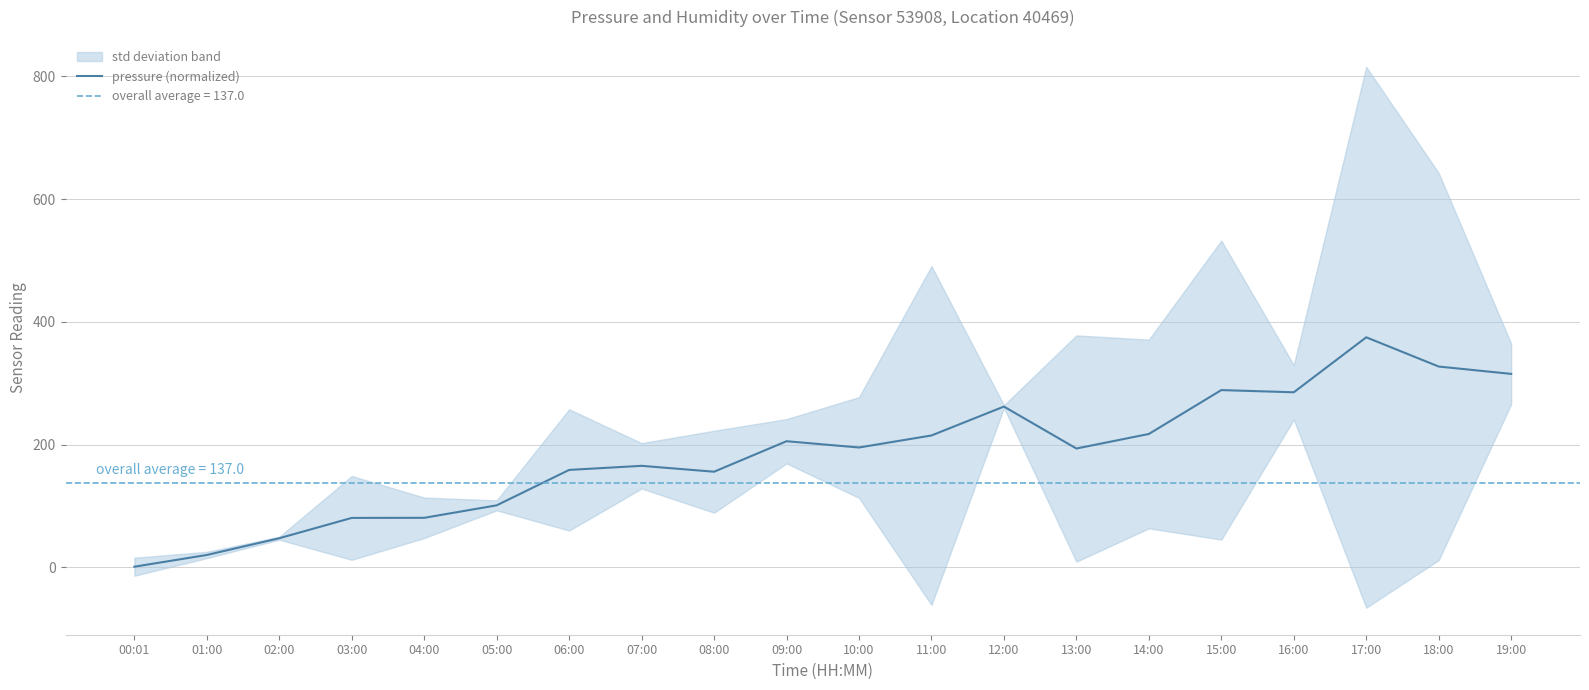

What is the label of the 20th point from the left?

19:00